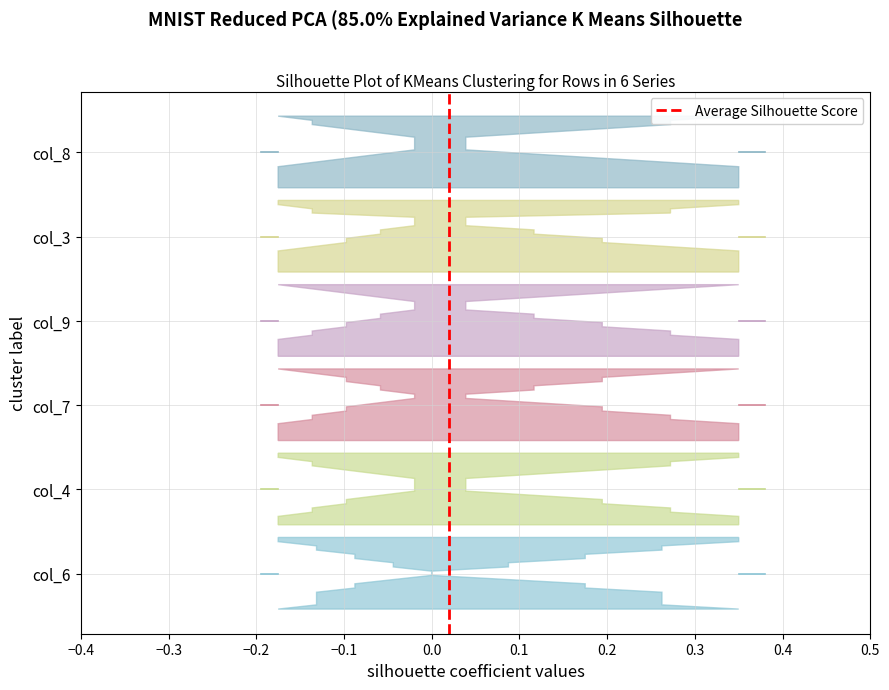

The chart shows a value of 0 at −0.4. True or false?

True